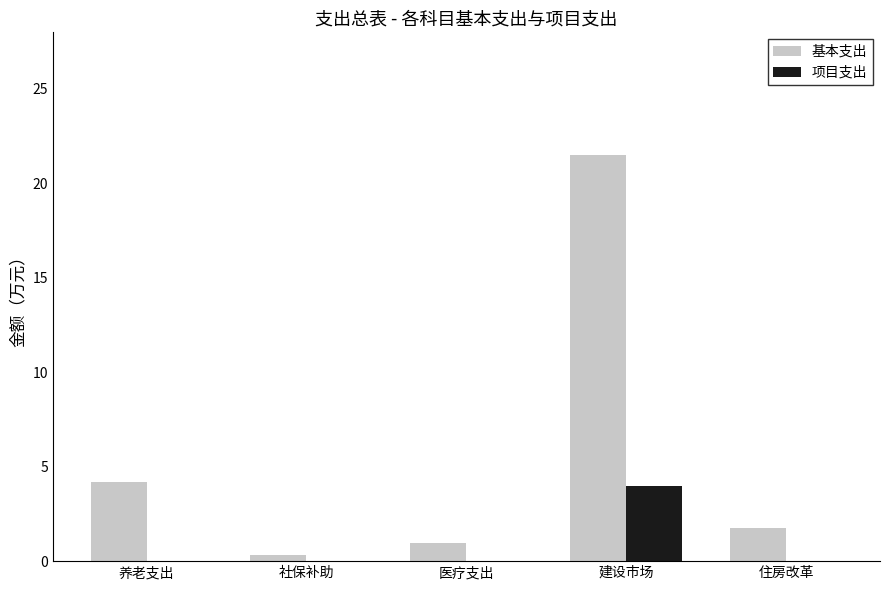

True or false: 项目支出 has a value of 2.2 at 养老支出.

False